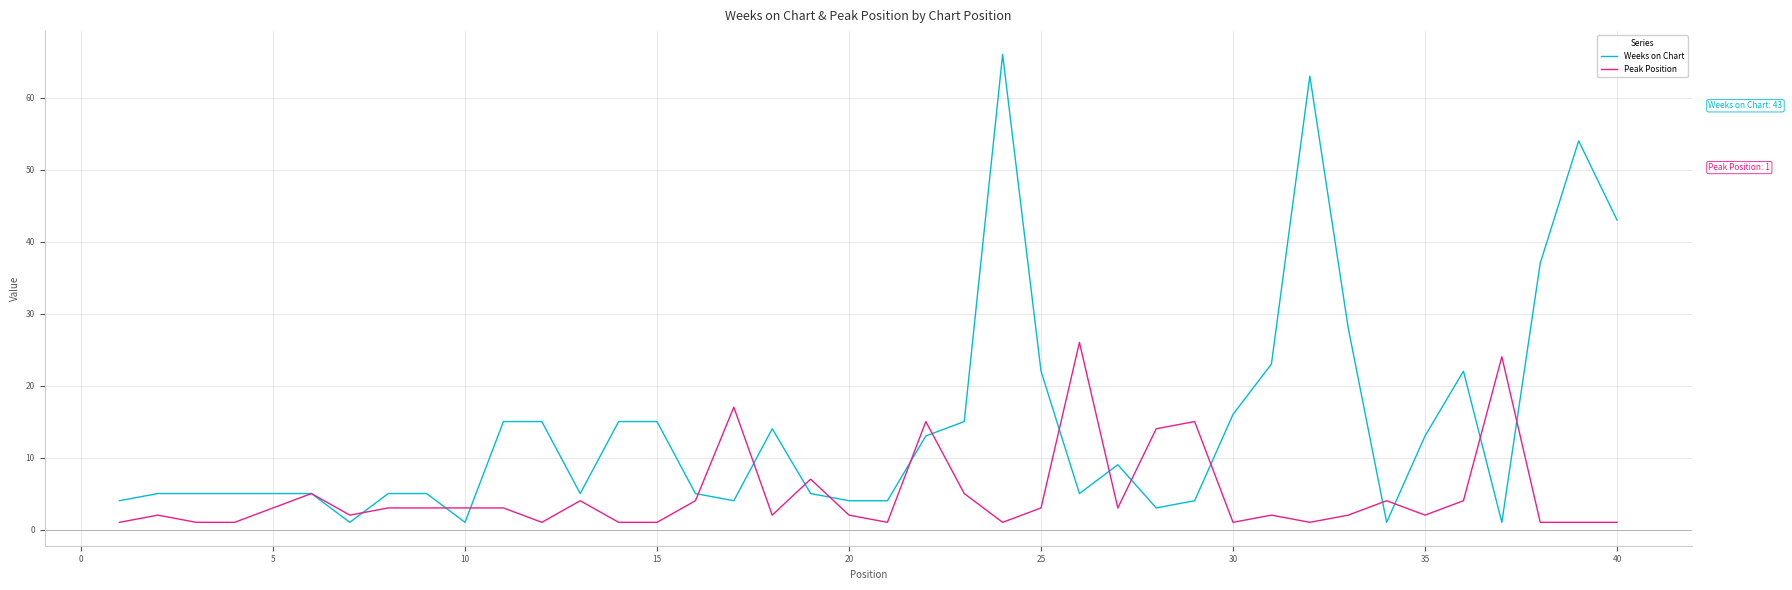

Reading left to right, list all the values displayed in this chart.

Weeks on Chart: 4	5	5	5	5	5	1	5	5	1	15	15	5	15	15	5	4	14	5	4	4	13	15	66	22	5	9	3	4	16	23	63	28	1	13	22	1	37	54	43
Peak Position: 1	2	1	1	3	5	2	3	3	3	3	1	4	1	1	4	17	2	7	2	1	15	5	1	3	26	3	14	15	1	2	1	2	4	2	4	24	1	1	1